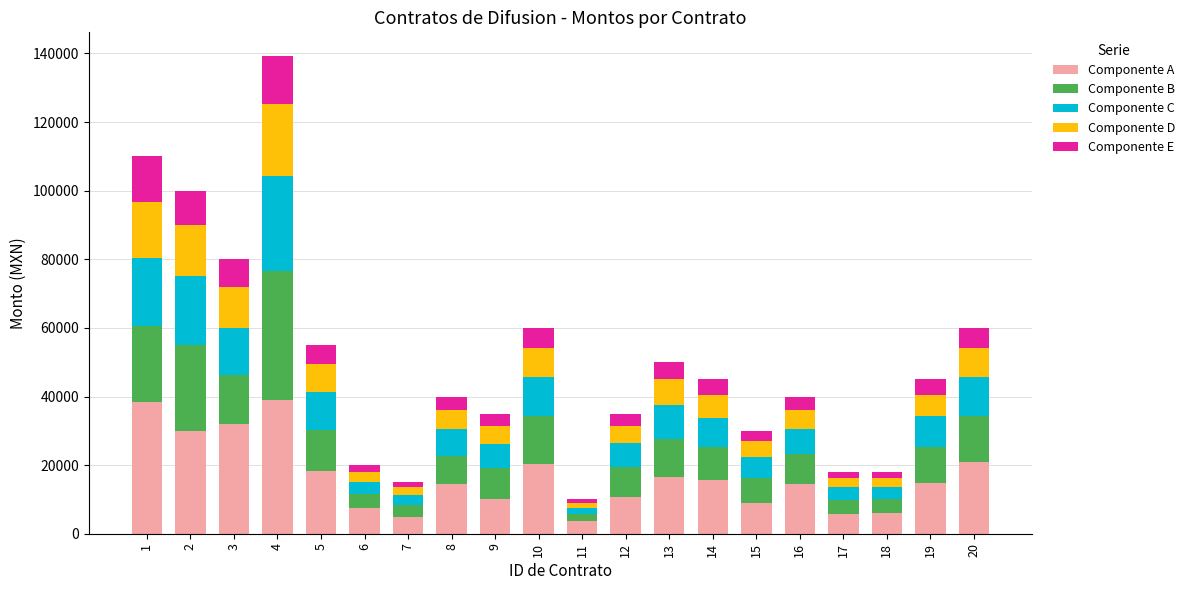

What is the lowest value of the Componente A series?

3700.0